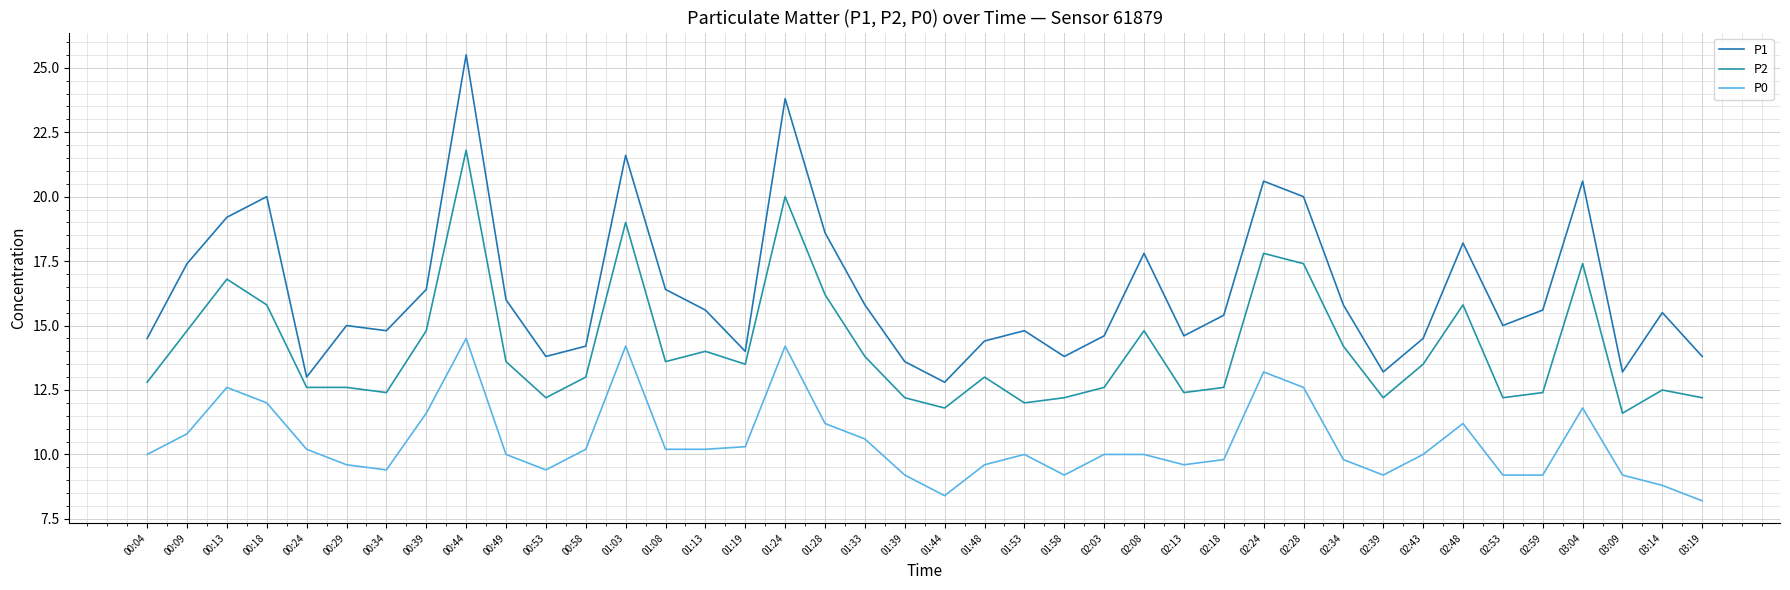

True or false: P1 and P2 intersect in this chart.

False